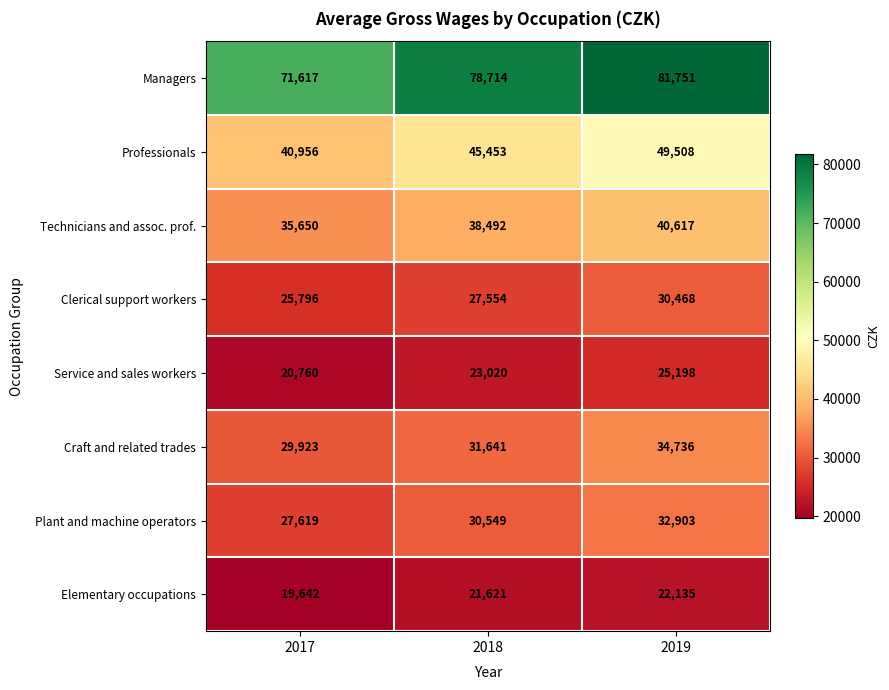

What is the sum of the Craft and related trades values at 2018 and 2019?

66377